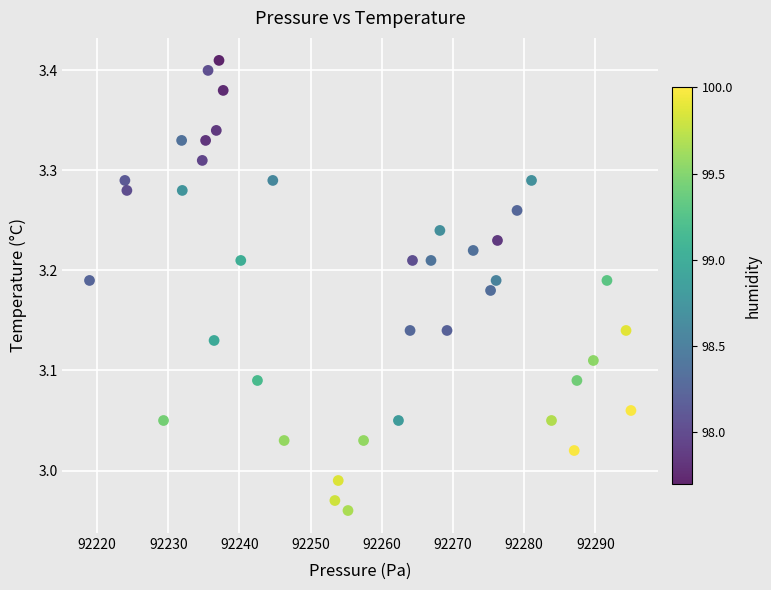

What is the range of X values (max minus min)?

76.1